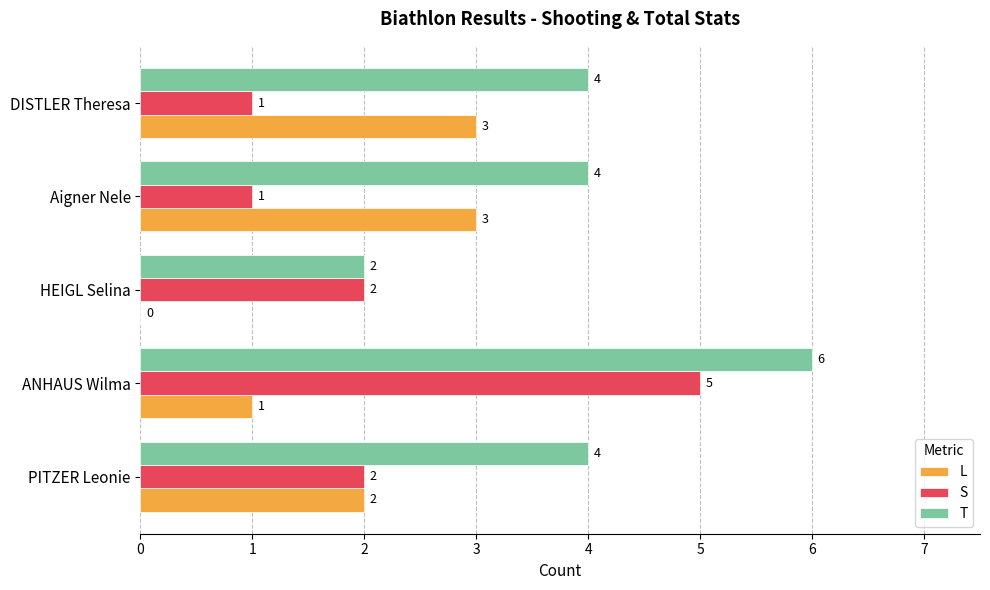

What is the sum of all S values?

11